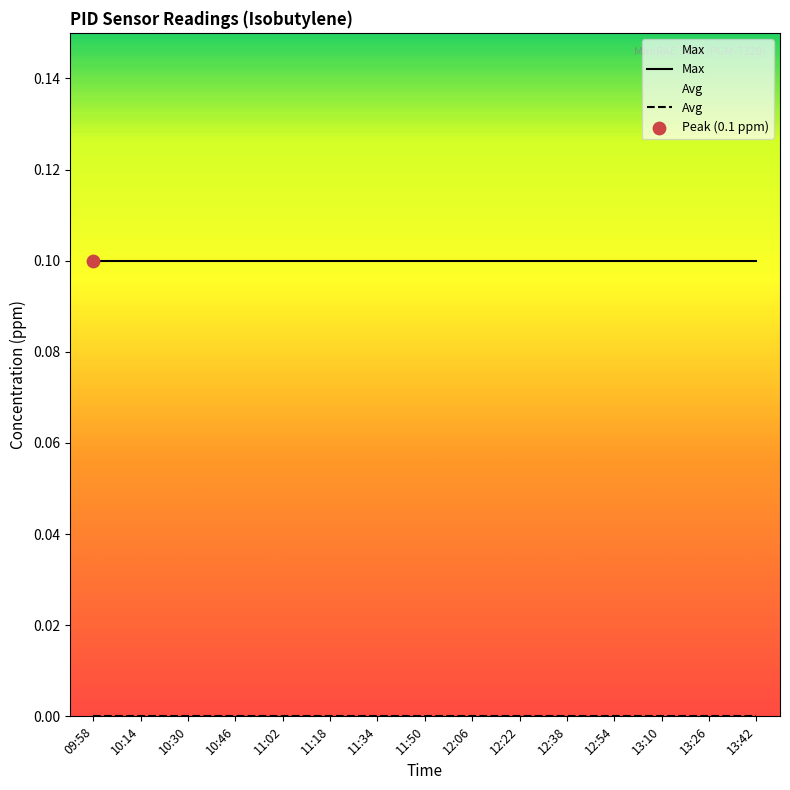

Which series reaches the minimum Y coordinate?

Avg